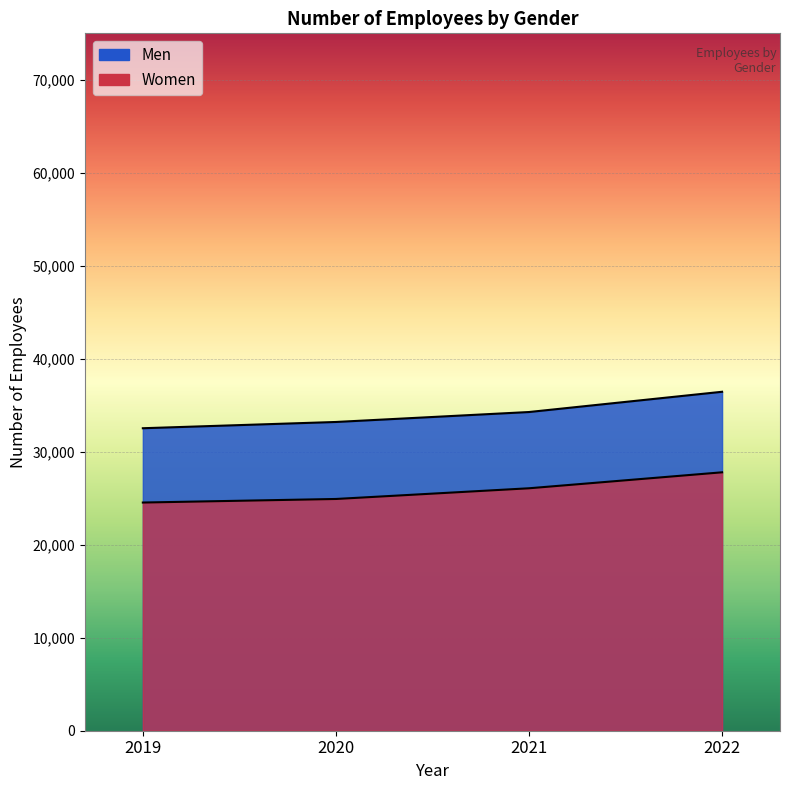

True or false: Women has a value of 26074 at 2021.

True